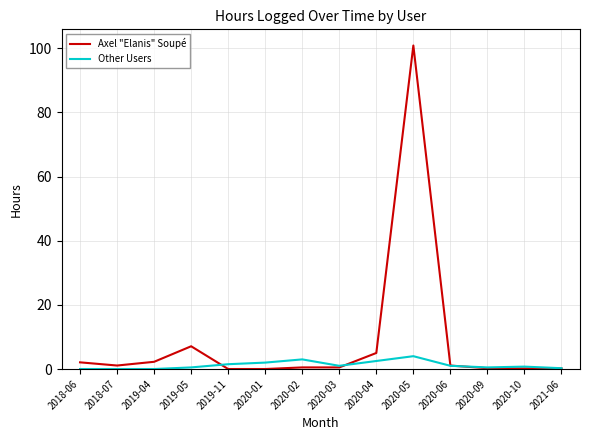

Which series has the largest range (max minus min)?

Axel "Elanis" Soupé